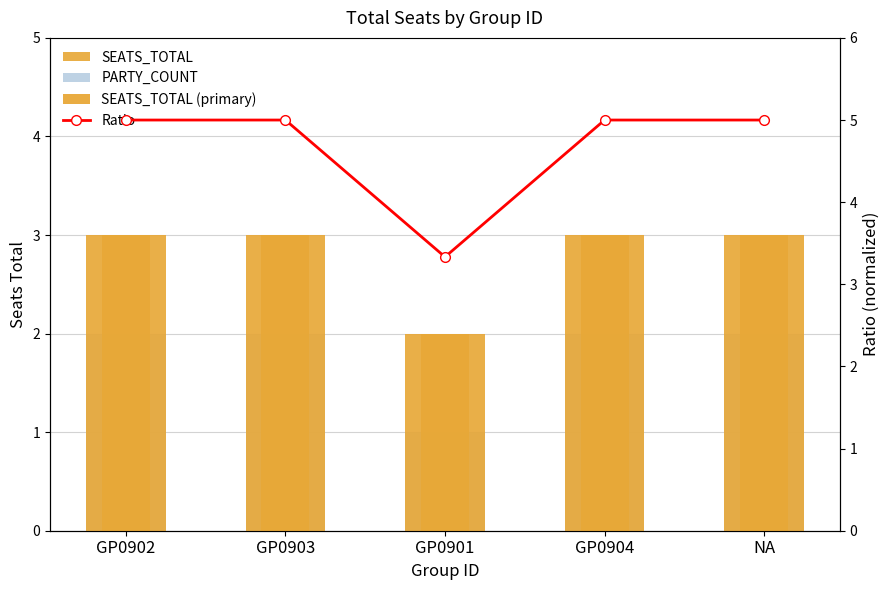

What is the label of the 5th bar from the right?

GP0902